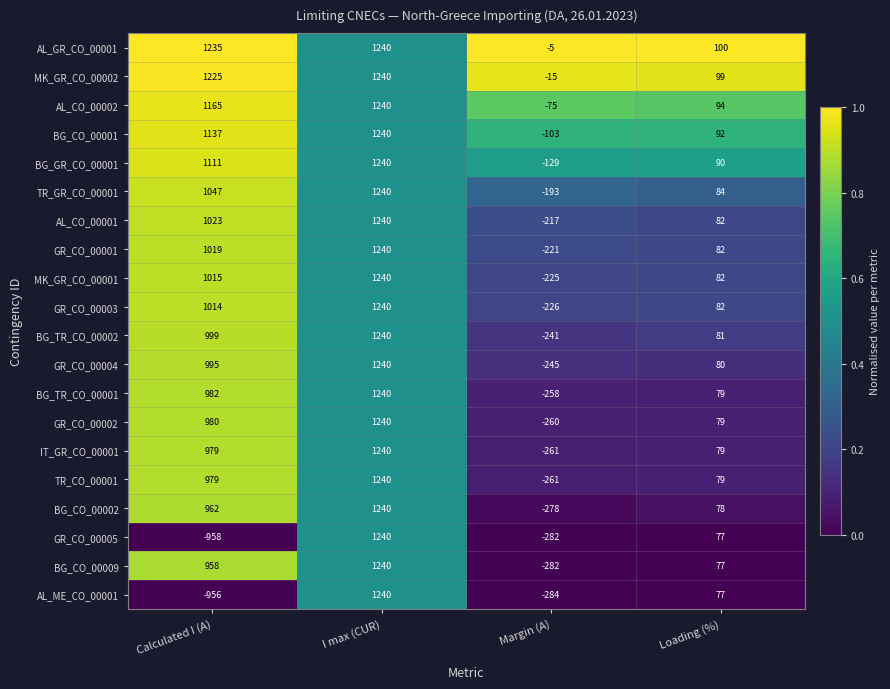

The value of GR_CO_00002 at I max (CUR) is 1240. True or false?

True